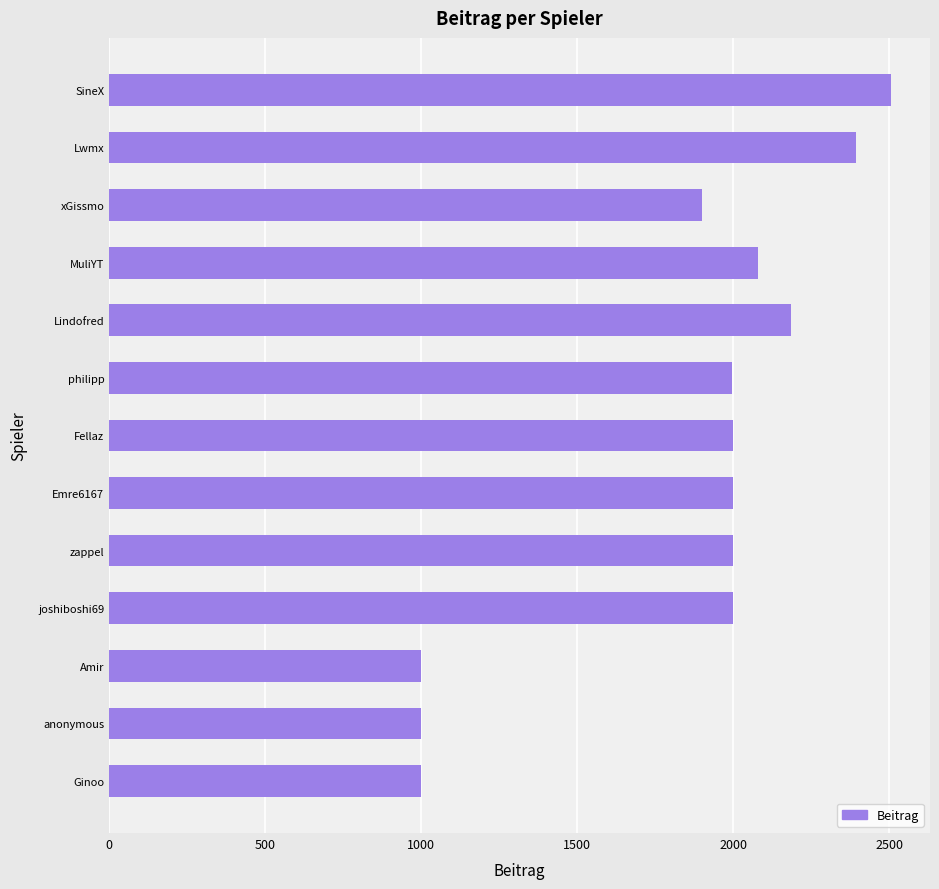

The value at Lindofred is 2187. True or false?

True